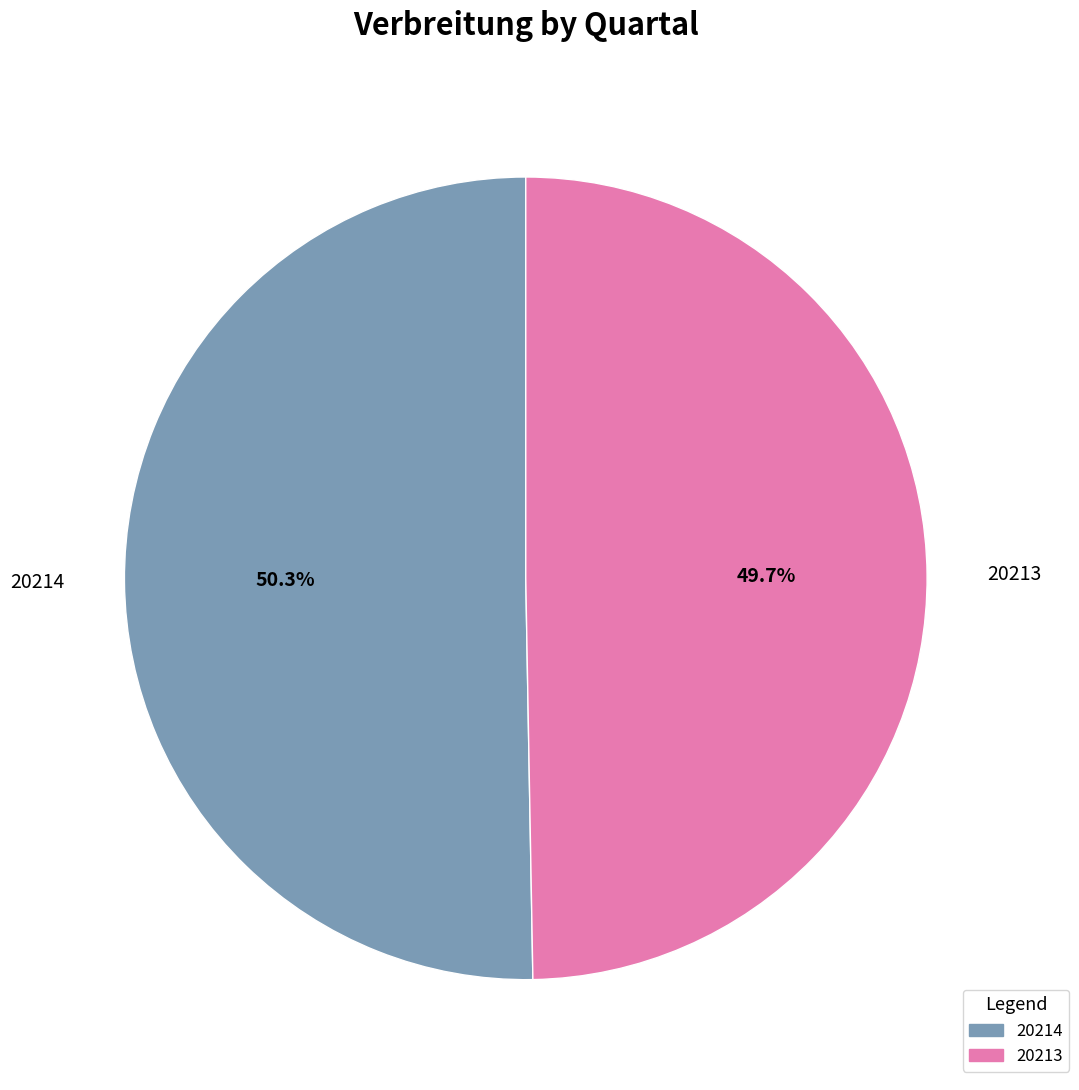

How much of the chart is everything except 20214?

49.7%